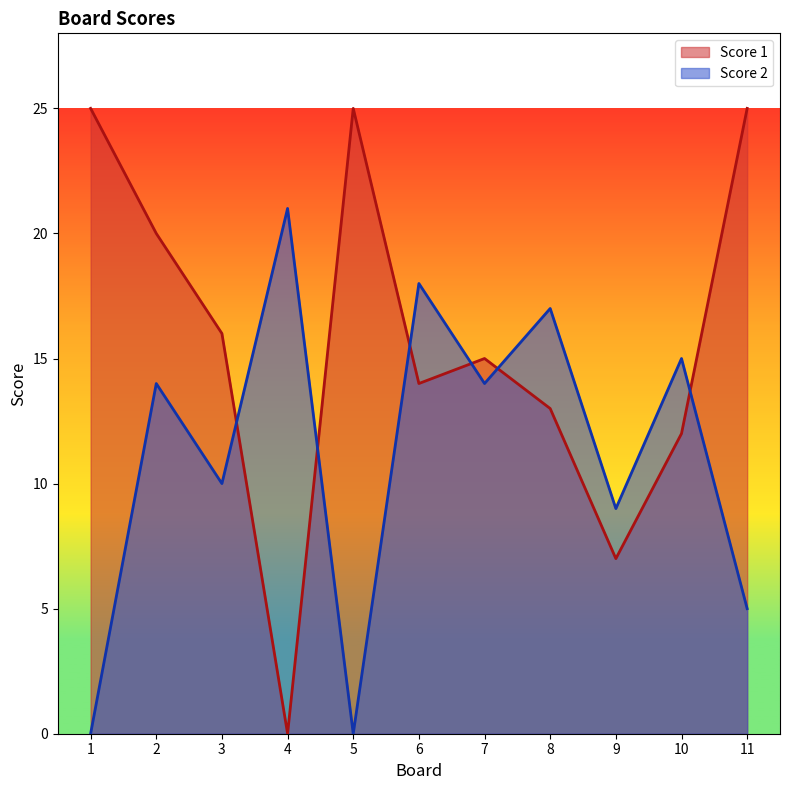

After their last crossing, which series has the higher values: Score 1 or Score 2?

Score 1